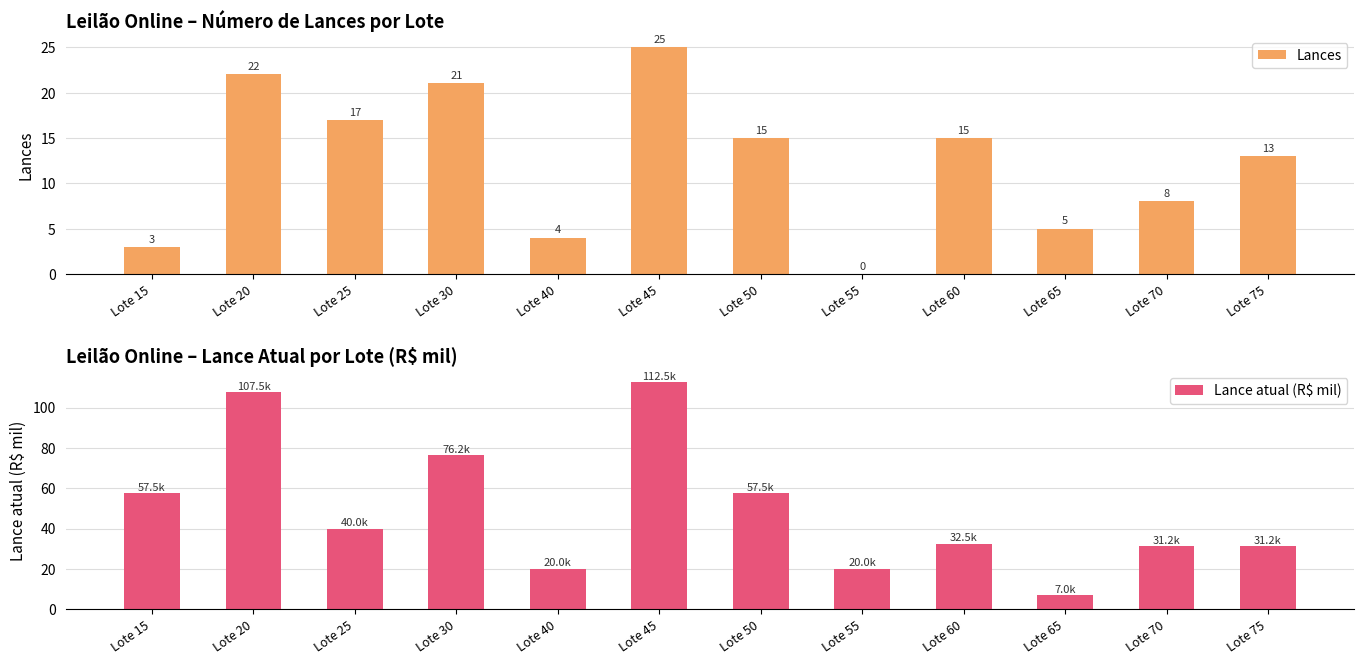

The Lance atual (R$ mil) series shows 57.5 at Lote 15. True or false?

True